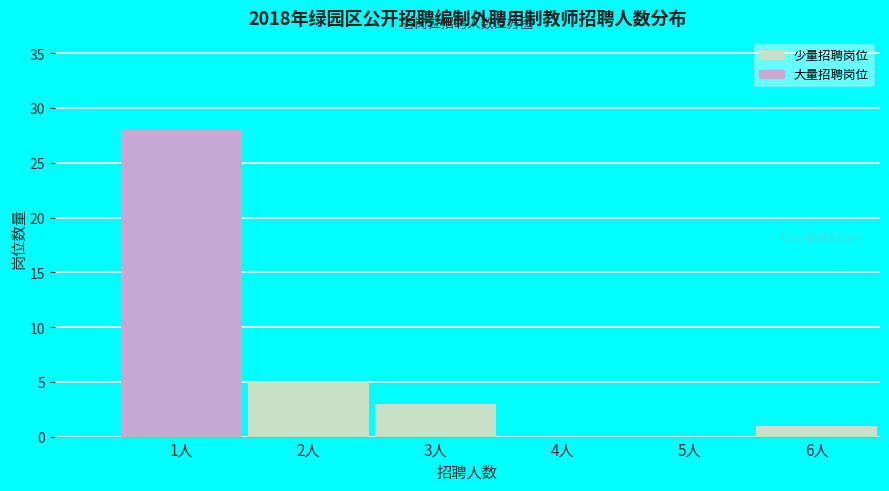

Reading left to right, list all the values displayed in this chart.

1人=28	2人=5	3人=3	4人=0	5人=0	6人=1